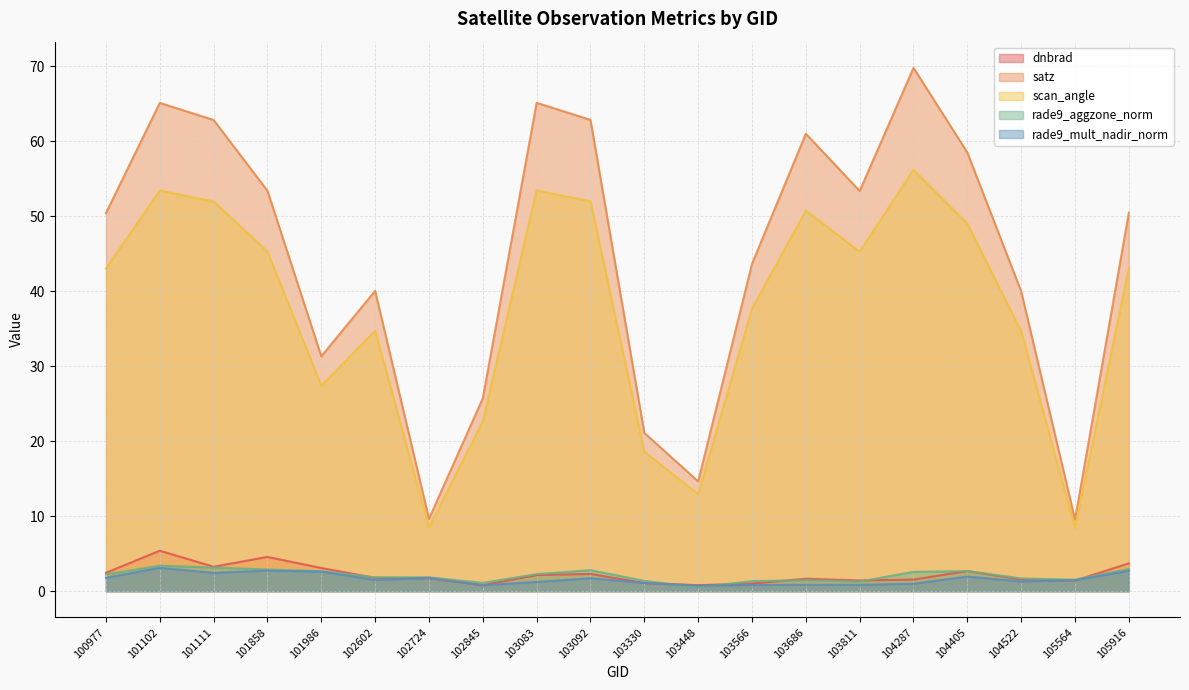

How many interior local valleys does the rade9_mult_nadir_norm series have?

6